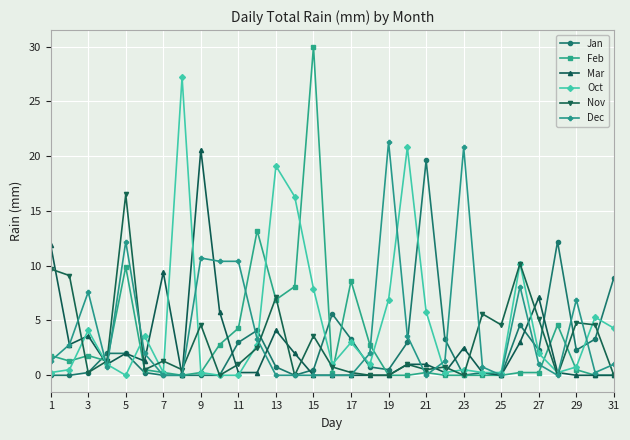

True or false: Dec has more than 1 points higher than both neighbors.

True